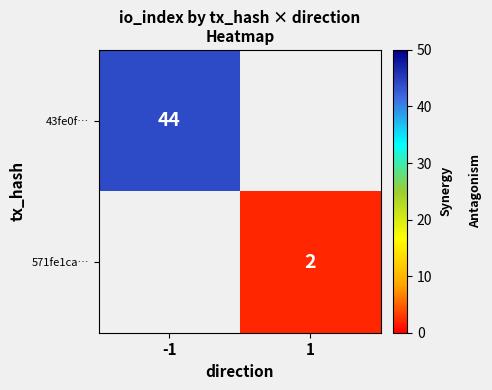

The 571fe1ca… series shows 2 at 1. True or false?

True